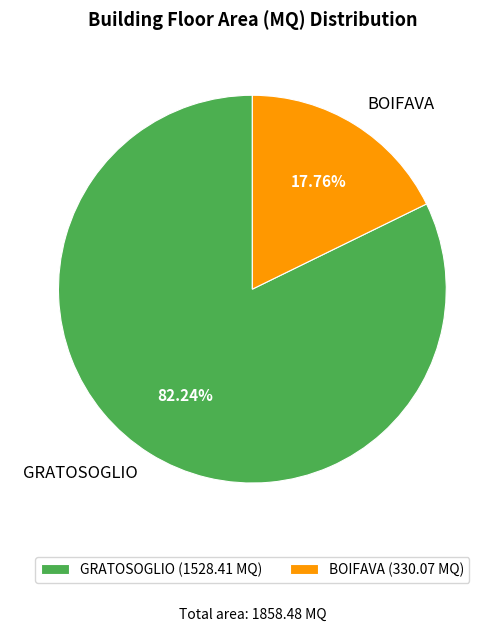

Which has a higher value, GRATOSOGLIO or BOIFAVA?

GRATOSOGLIO